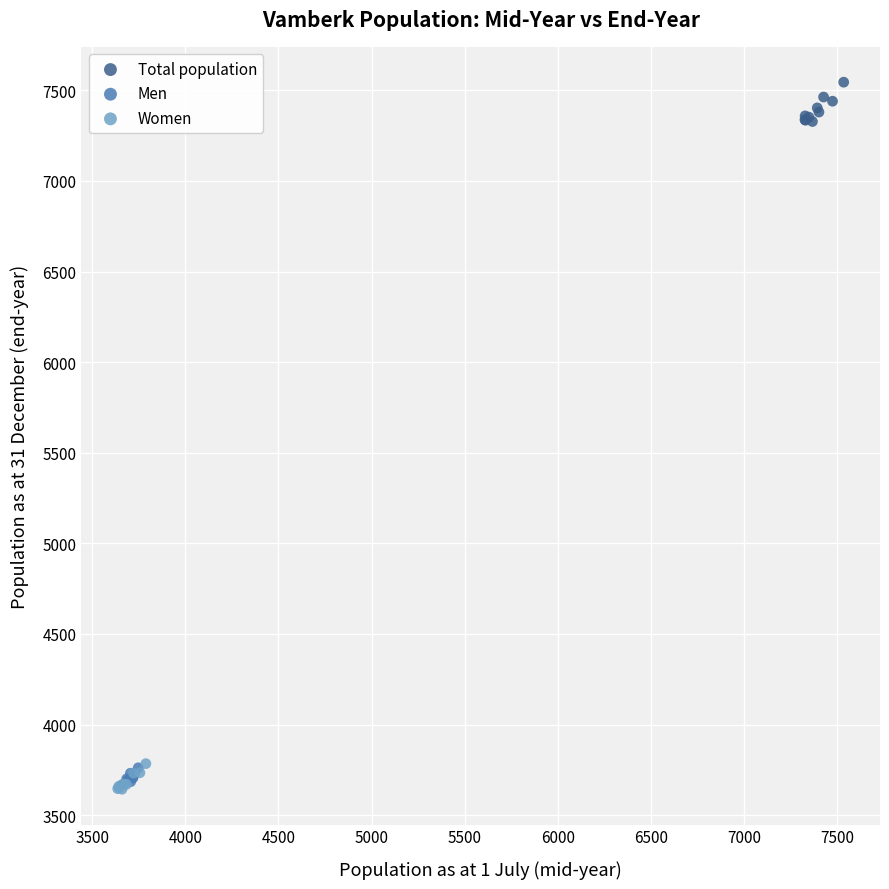

Which series has the largest Y range (max minus min)?

Total population